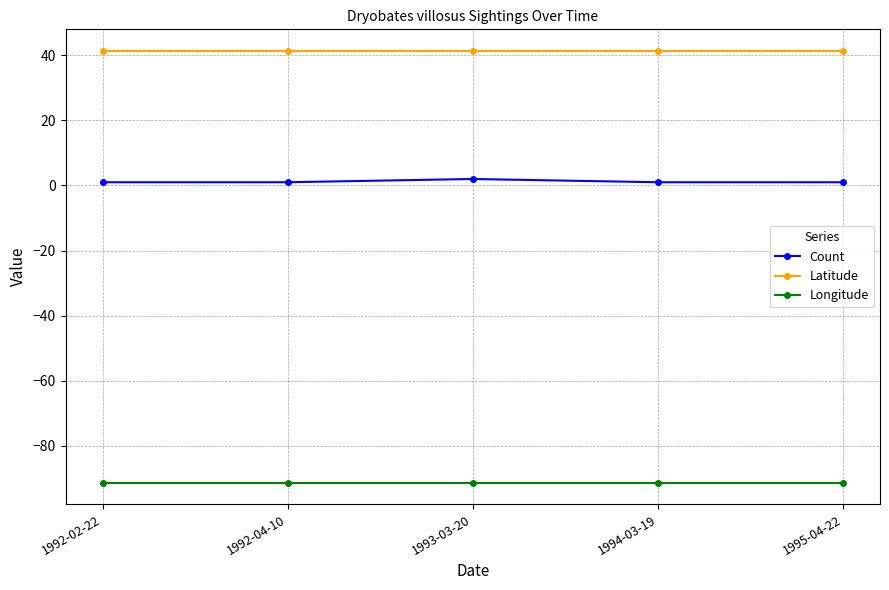

True or false: Longitude and Latitude intersect in this chart.

False